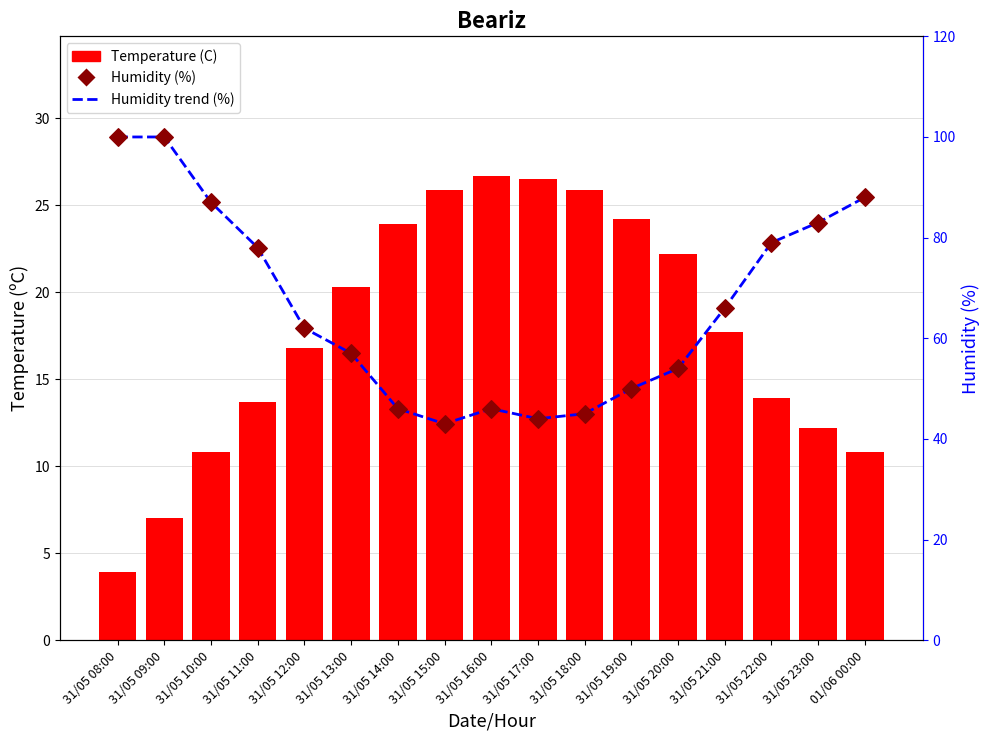

At which category is the sum across all series the highest?

31/05 09:00